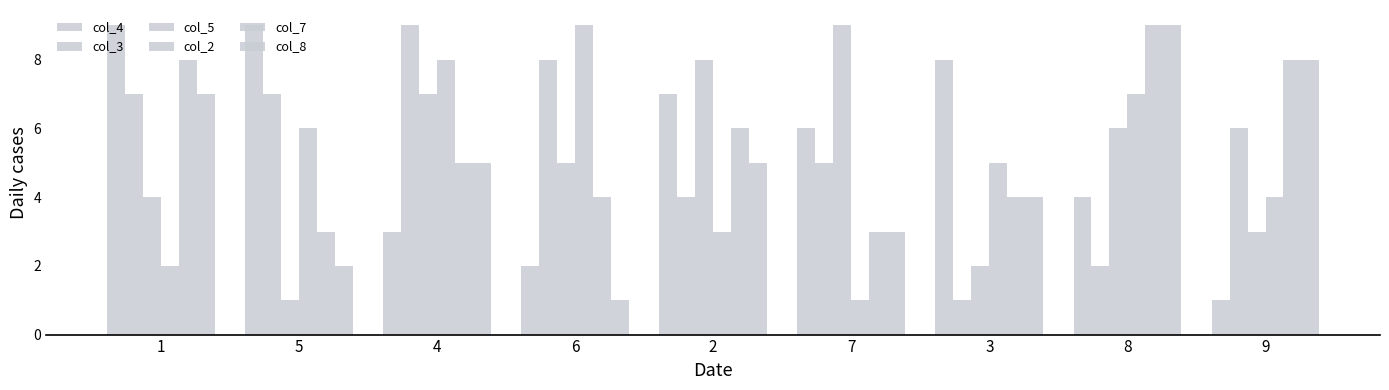

Which series has the widest spread of values?

col_4